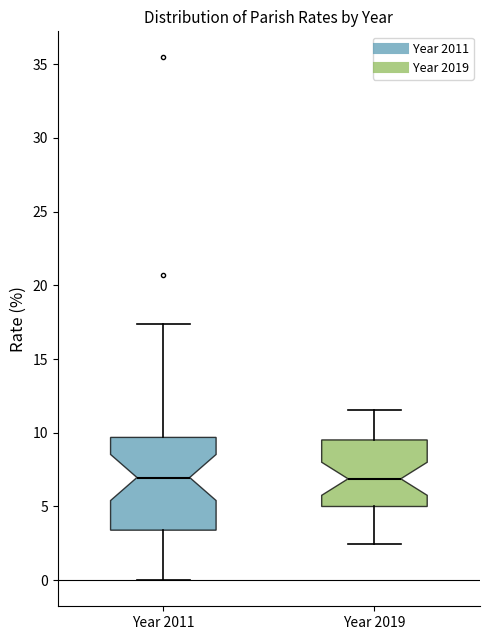

Where does the lower whisker of the box for Year 2019 end on the y-axis? The values are not printed on the chart, so give them approximately, as read against the axis.

2.5